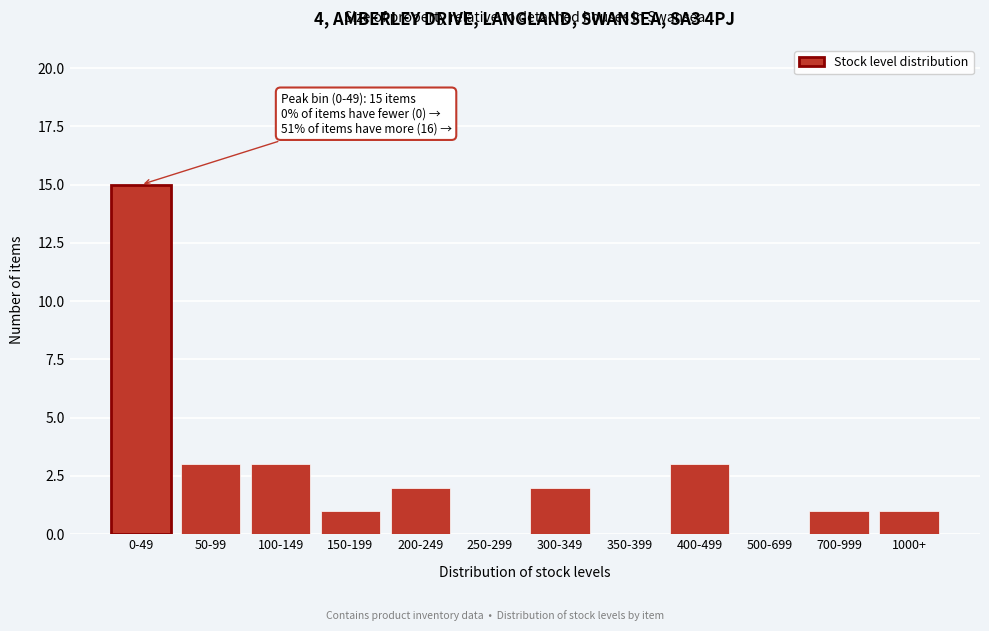

Reading left to right, extract all data points from this chart.

0-49=15	50-99=3	100-149=3	150-199=1	200-249=2	250-299=0	300-349=2	350-399=0	400-499=3	500-699=0	700-999=1	1000+=1